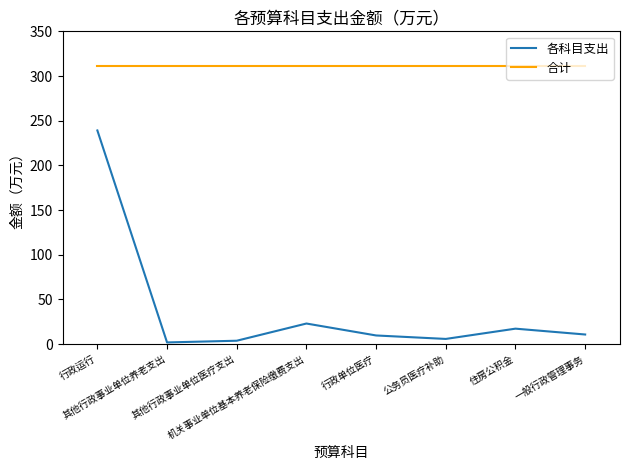

How many values in the 各科目支出 series are below 10?

4